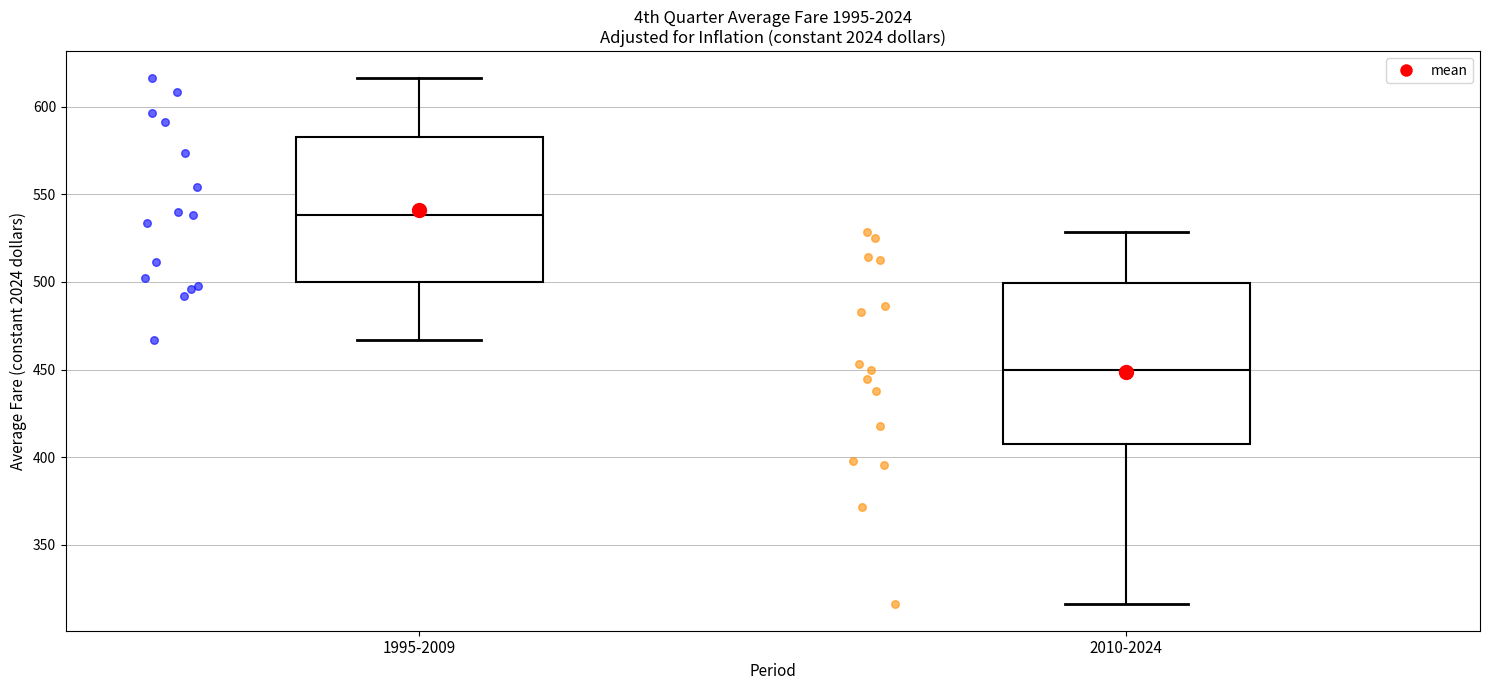

Reading left to right, transcribe this box plot: for each box, give where its median line is, the range the box spans, and where its two whiskers end, as read against the y-axis. The values are not printed on the chart, so give them approximately, as read against the axis.

1995-2009: median 540, box 500 to 580, whiskers 465 to 615
2010-2024: median 450, box 410 to 500, whiskers 315 to 530